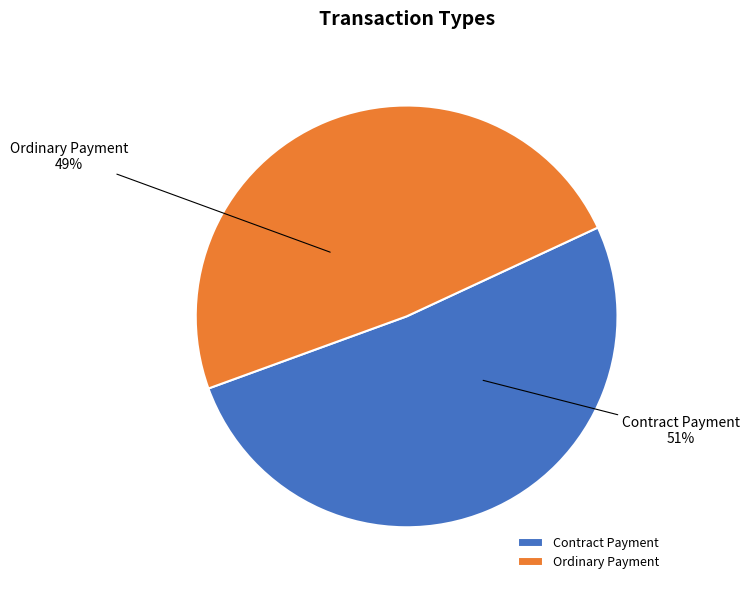

Rank the categories by value from lowest to highest.

Ordinary Payment, Contract Payment